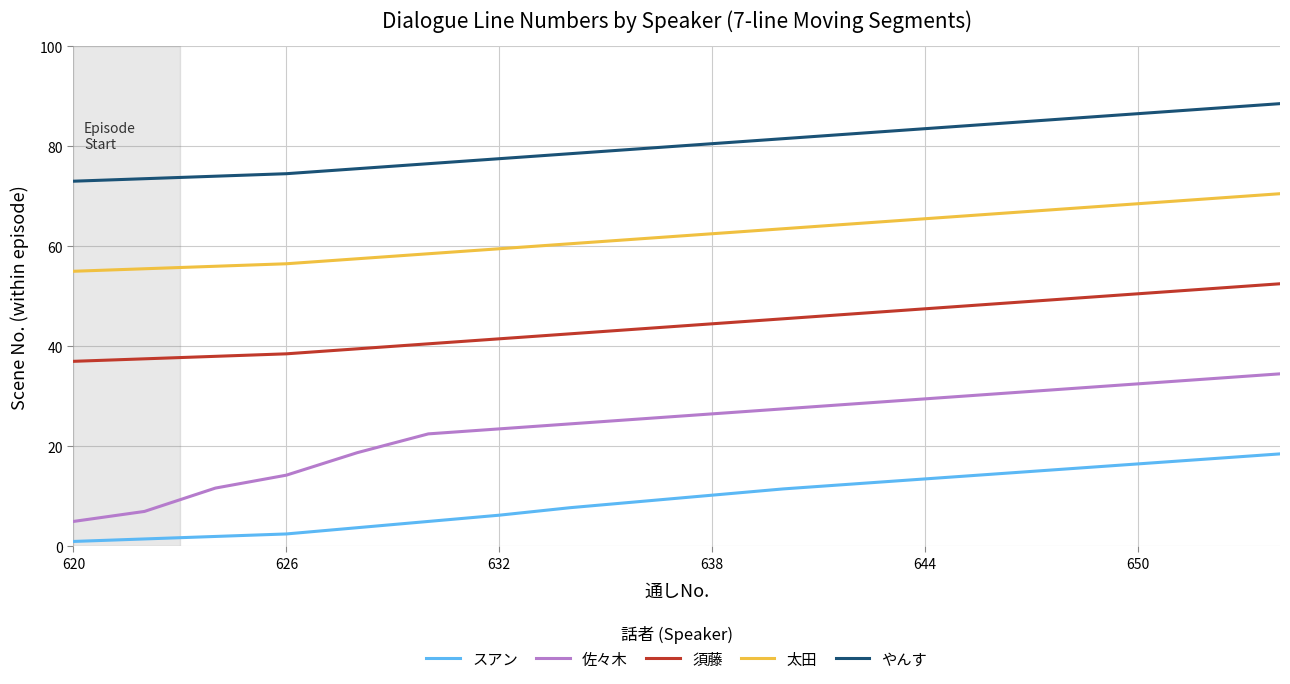

Which series has the widest spread of values?

佐々木